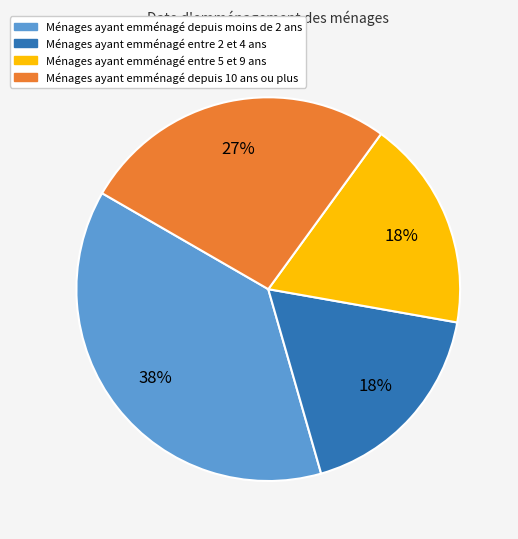

Does any single category account for the majority?

No